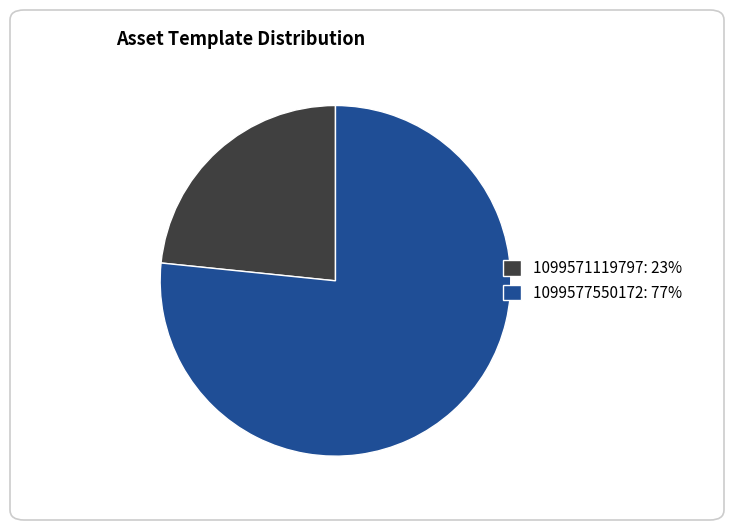

Rank the categories by value from highest to lowest.

1099577550172, 1099571119797